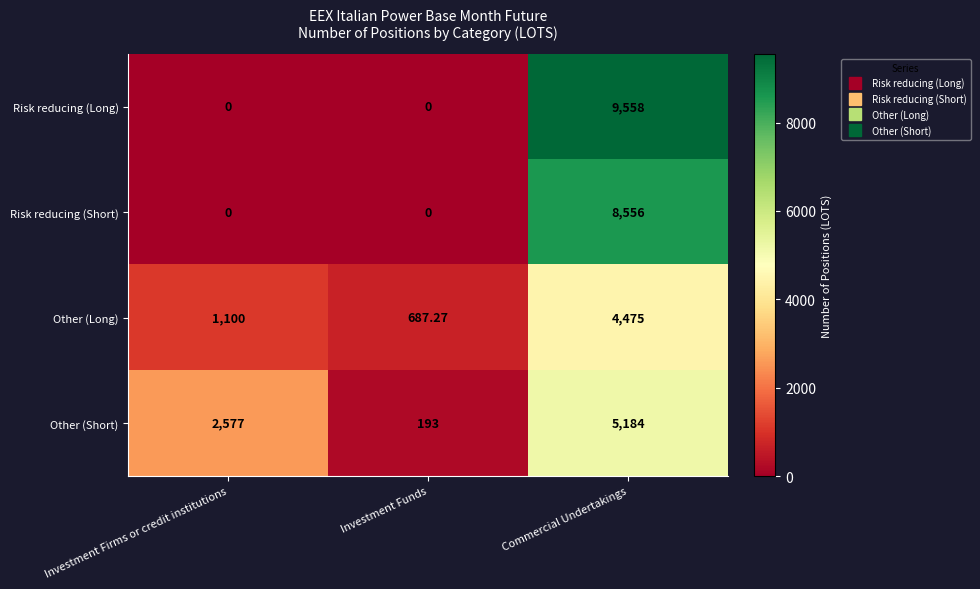

Rank the series by their average value, from highest to lowest.

Risk reducing (Long), Risk reducing (Short), Other (Short), Other (Long)